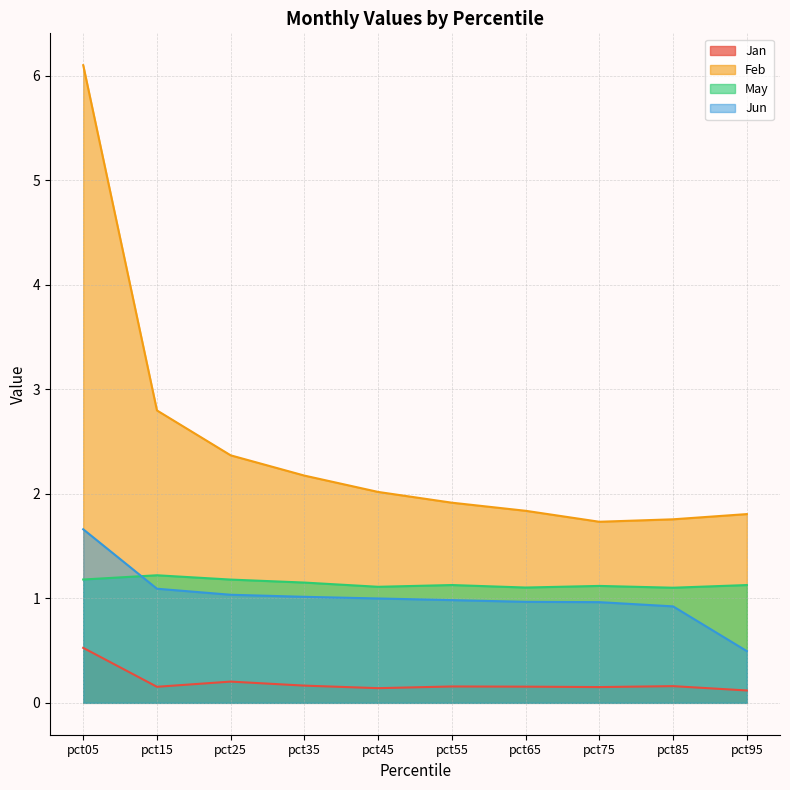

Which label corresponds to the smallest value in the chart?

pct95